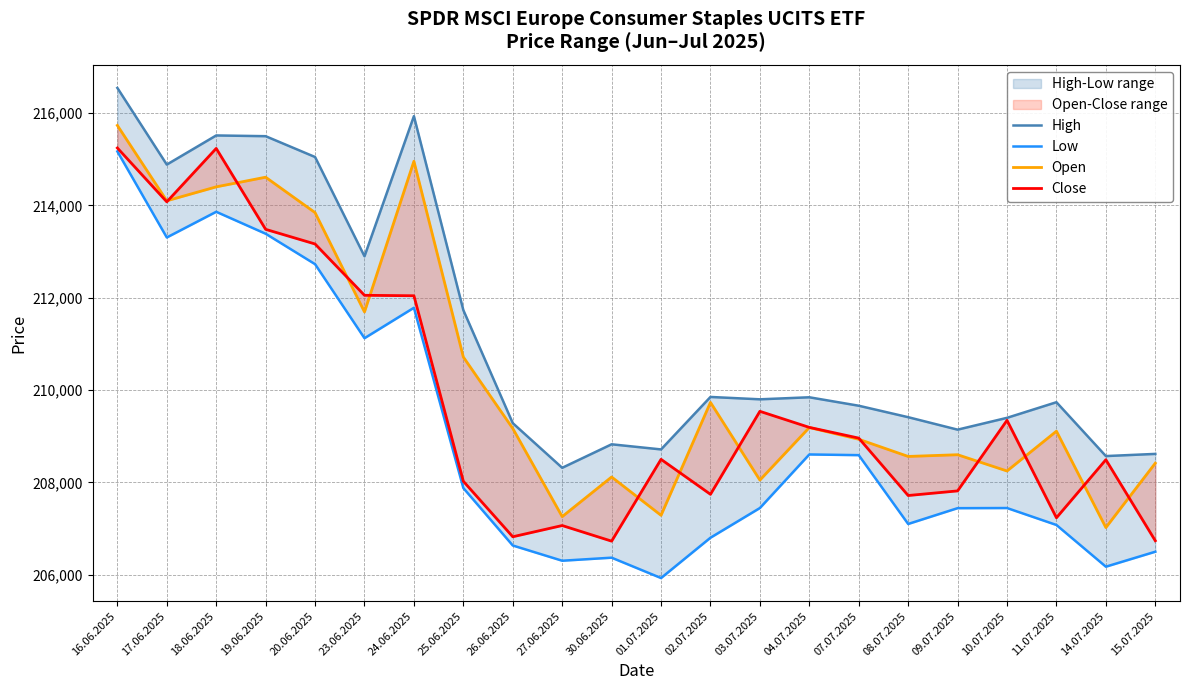

At how many categories does at least one series exceed 210919?

8